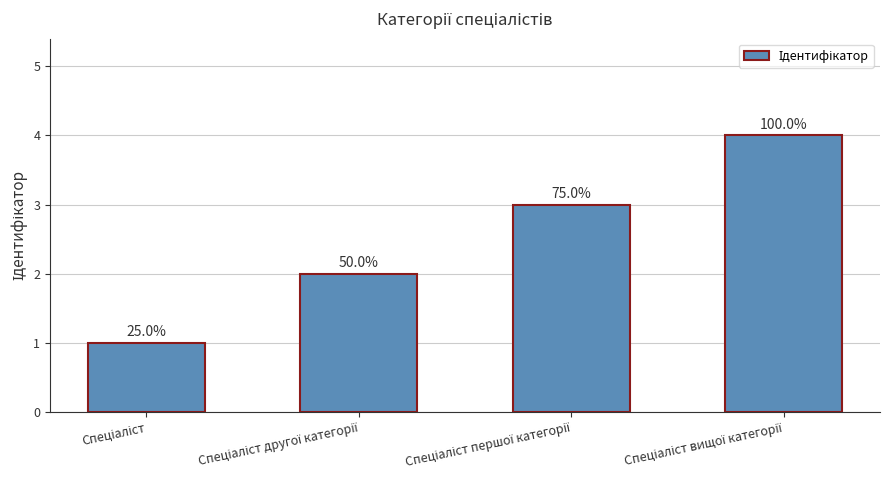

List the labels in order of value, largest first.

Спеціаліст вищої категорії, Спеціаліст першої категорії, Спеціаліст другої категорії, Спеціаліст